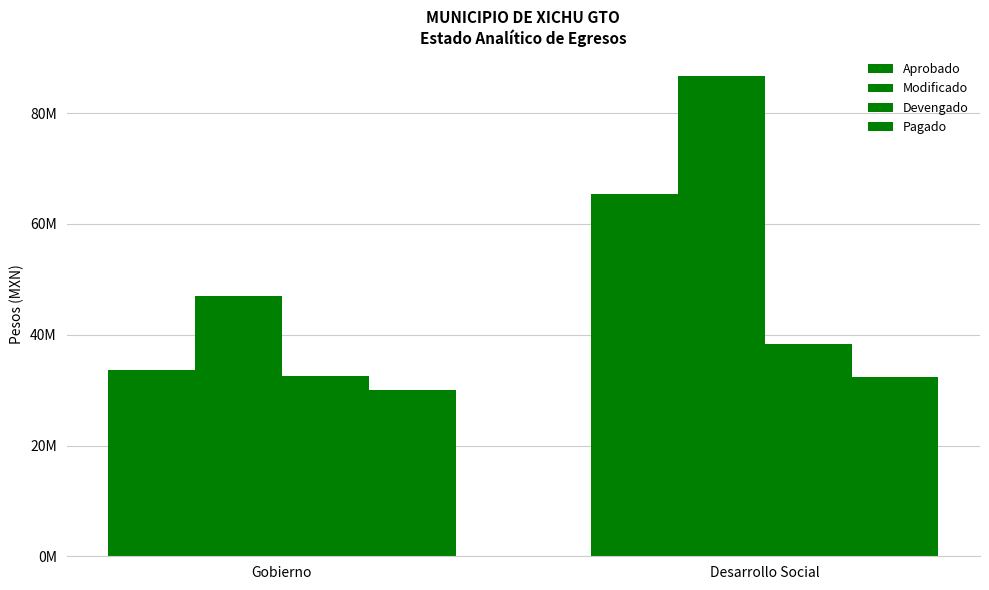

Reading left to right, list all the values displayed in this chart.

Aprobado: 33596733.3	65380042.2
Modificado: 47076374.8	86715569.4
Devengado: 32537967.9	38383753.3
Pagado: 29990536.1	32306585.6